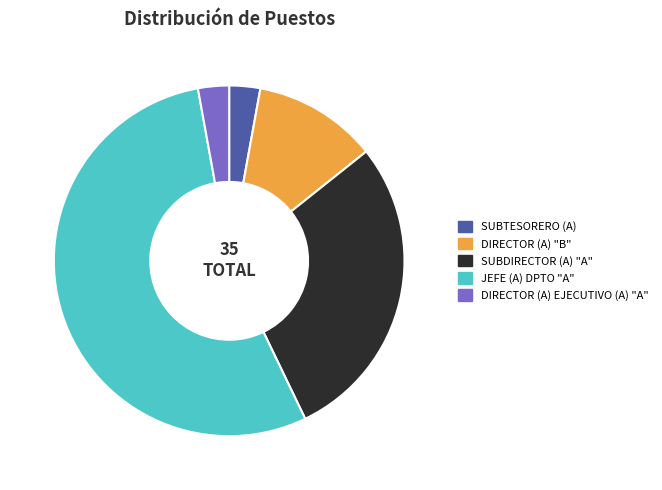

Is it true that SUBDIRECTOR (A) "A" is 29% of the pie?

True